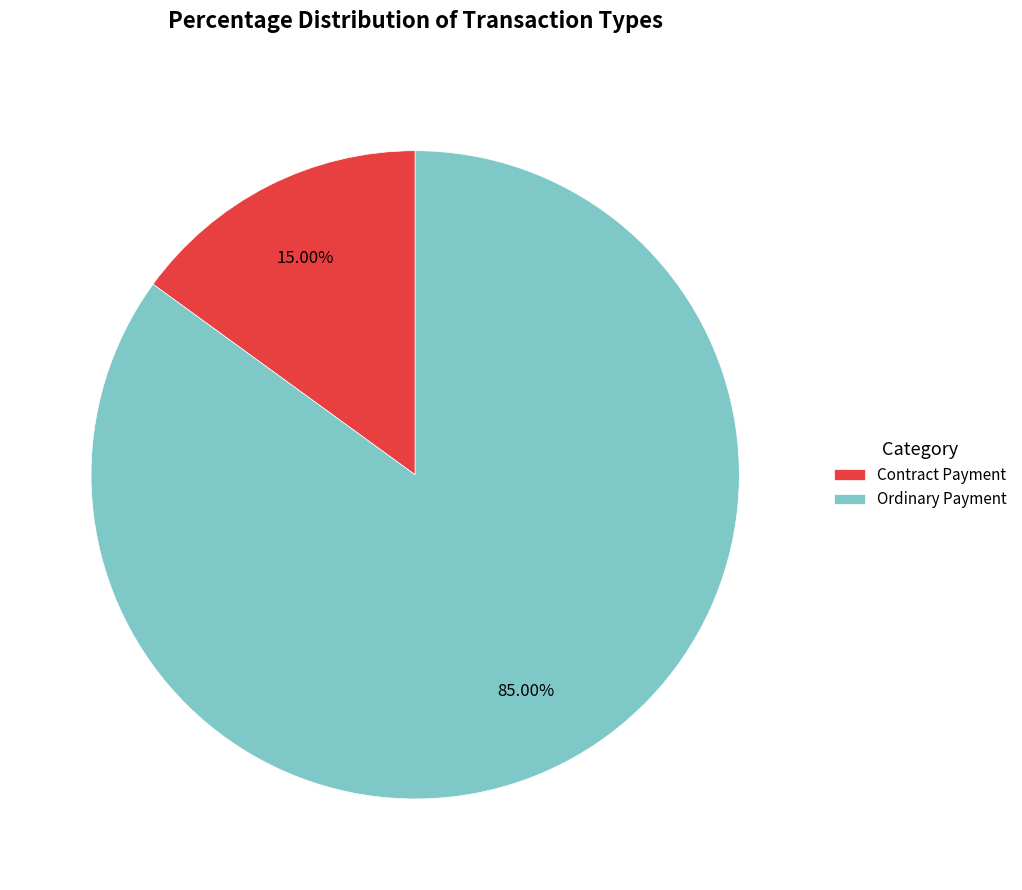

Count the number of slices in the pie.

2